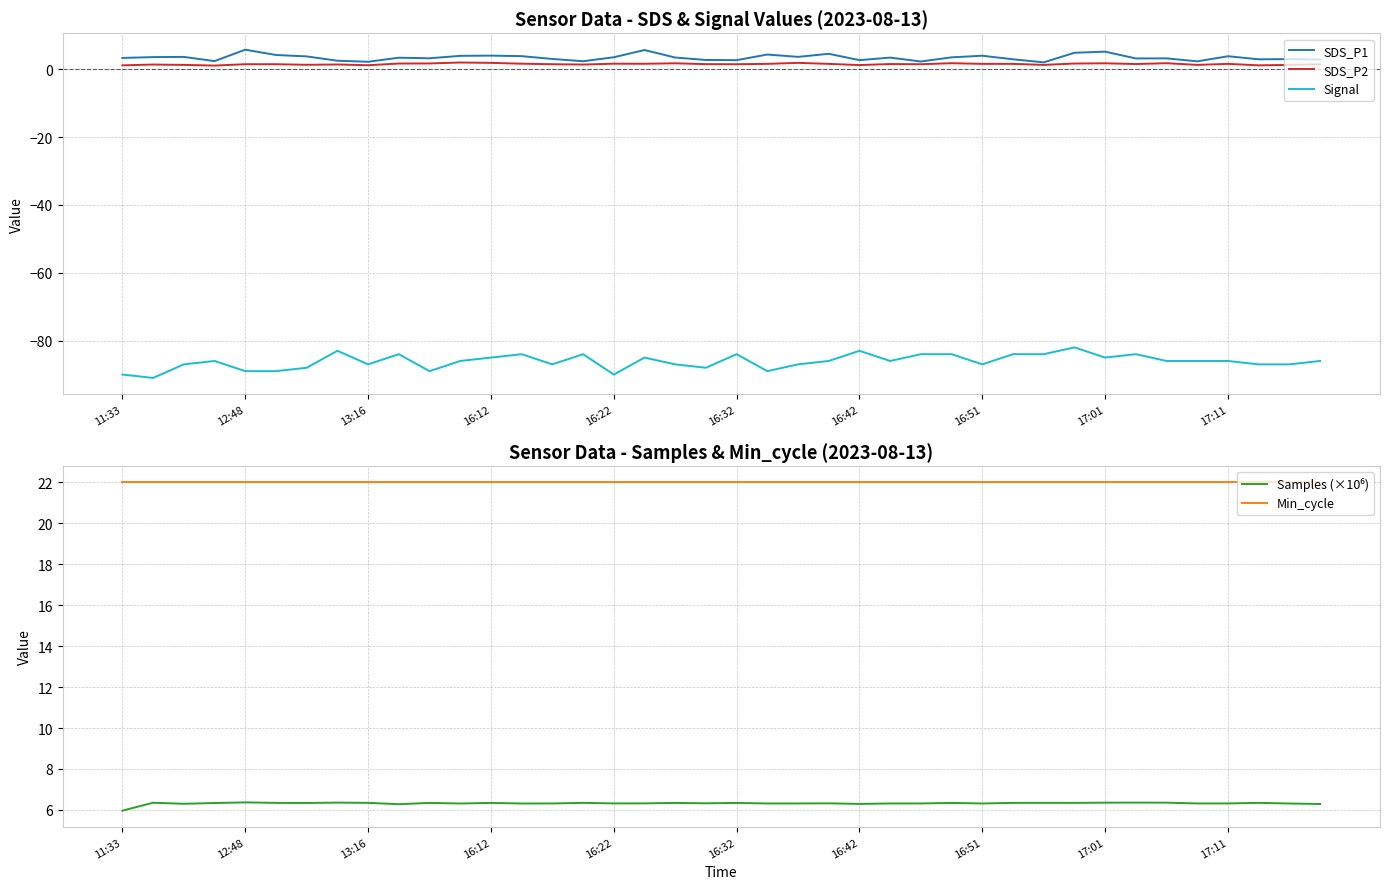

Reading right to left, list all the values displayed in this chart.

SDS_P1: 2.9	3.0	3.0	3.9	2.4	3.2	3.2	5.2	4.9	2.0	3.0	4.0	3.5	2.3	3.5	2.7	4.6	3.7	4.3	2.7	2.8	3.5	5.7	3.5	2.4	3.0	3.9	4.0	4.0	3.2	3.4	2.2	2.5	3.8	4.2	5.8	2.4	3.6	3.6	3.4
SDS_P2: 1.5	1.3	1.2	1.6	1.3	1.8	1.6	1.8	1.7	1.3	1.6	1.6	1.8	1.5	1.6	1.2	1.6	1.9	1.6	1.5	1.5	1.8	1.6	1.6	1.4	1.5	1.6	1.9	2.0	1.7	1.7	1.2	1.4	1.3	1.5	1.5	1.1	1.3	1.4	1.2
Signal: -86.0	-87.0	-87.0	-86.0	-86.0	-86.0	-84.0	-85.0	-82.0	-84.0	-84.0	-87.0	-84.0	-84.0	-86.0	-83.0	-86.0	-87.0	-89.0	-84.0	-88.0	-87.0	-85.0	-90.0	-84.0	-87.0	-84.0	-85.0	-86.0	-89.0	-84.0	-87.0	-83.0	-88.0	-89.0	-89.0	-86.0	-87.0	-91.0	-90.0
Samples (×10⁶): 6.3	6.3	6.3	6.3	6.3	6.4	6.4	6.4	6.3	6.3	6.3	6.3	6.3	6.3	6.3	6.3	6.3	6.3	6.3	6.3	6.3	6.3	6.3	6.3	6.3	6.3	6.3	6.3	6.3	6.3	6.3	6.3	6.4	6.3	6.3	6.4	6.3	6.3	6.3	6.0
Min_cycle: 22.0	22.0	22.0	22.0	22.0	22.0	22.0	22.0	22.0	22.0	22.0	22.0	22.0	22.0	22.0	22.0	22.0	22.0	22.0	22.0	22.0	22.0	22.0	22.0	22.0	22.0	22.0	22.0	22.0	22.0	22.0	22.0	22.0	22.0	22.0	22.0	22.0	22.0	22.0	22.0